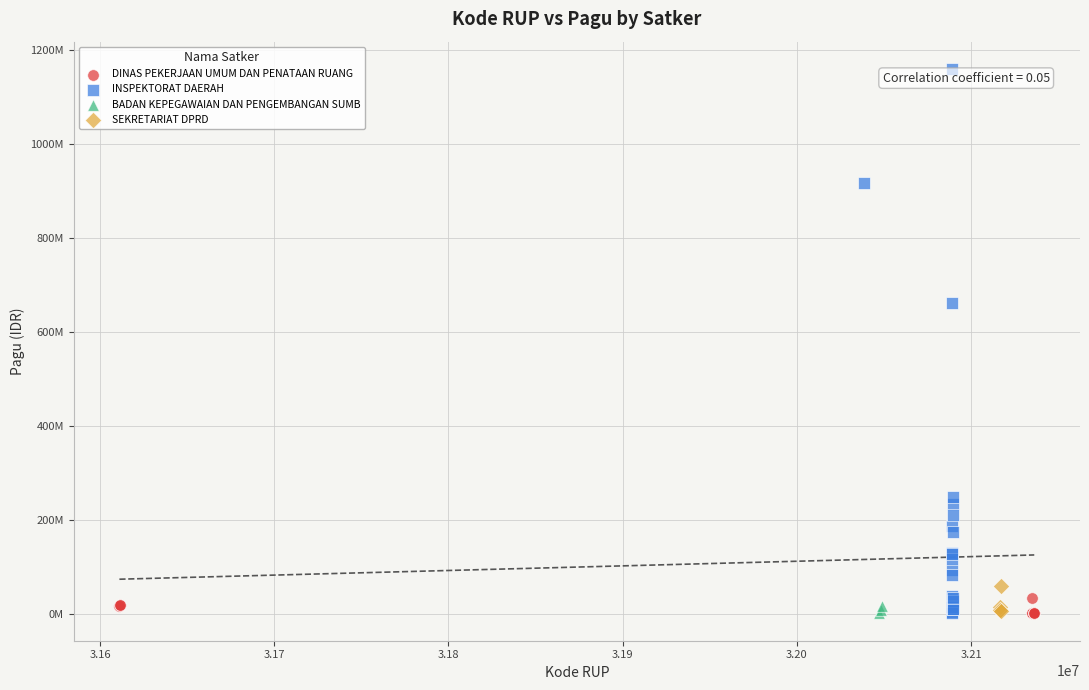

What are all the series names shown in the legend?

DINAS PEKERJAAN UMUM DAN PENATAAN RUANG, INSPEKTORAT DAERAH, BADAN KEPEGAWAIAN DAN PENGEMBANGAN SUMB, SEKRETARIAT DPRD